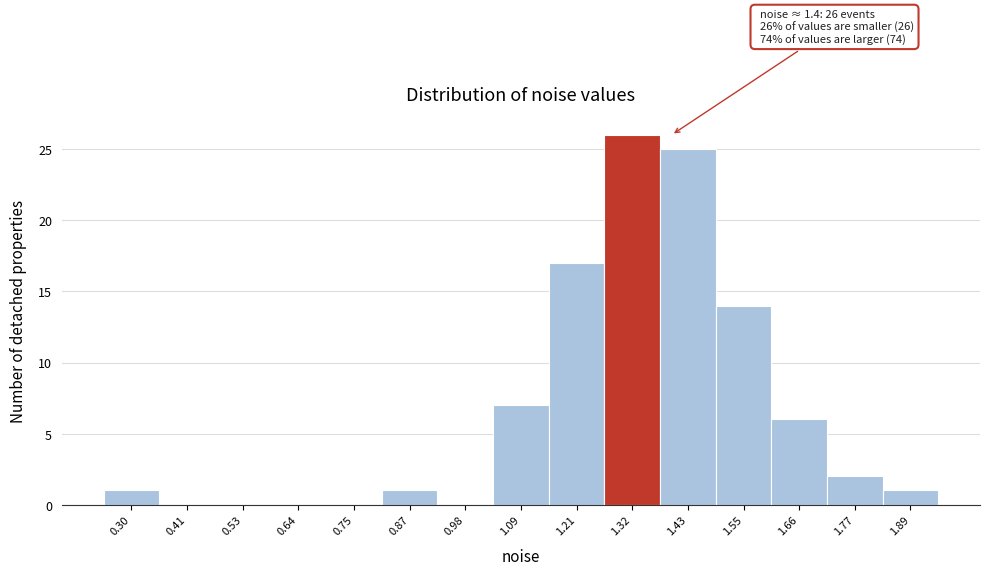

Reading left to right, extract all data points from this chart.

0.30=1	0.41=0	0.53=0	0.64=0	0.75=0	0.87=1	0.98=0	1.09=7	1.21=17	1.32=26	1.43=25	1.55=14	1.66=6	1.77=2	1.89=1